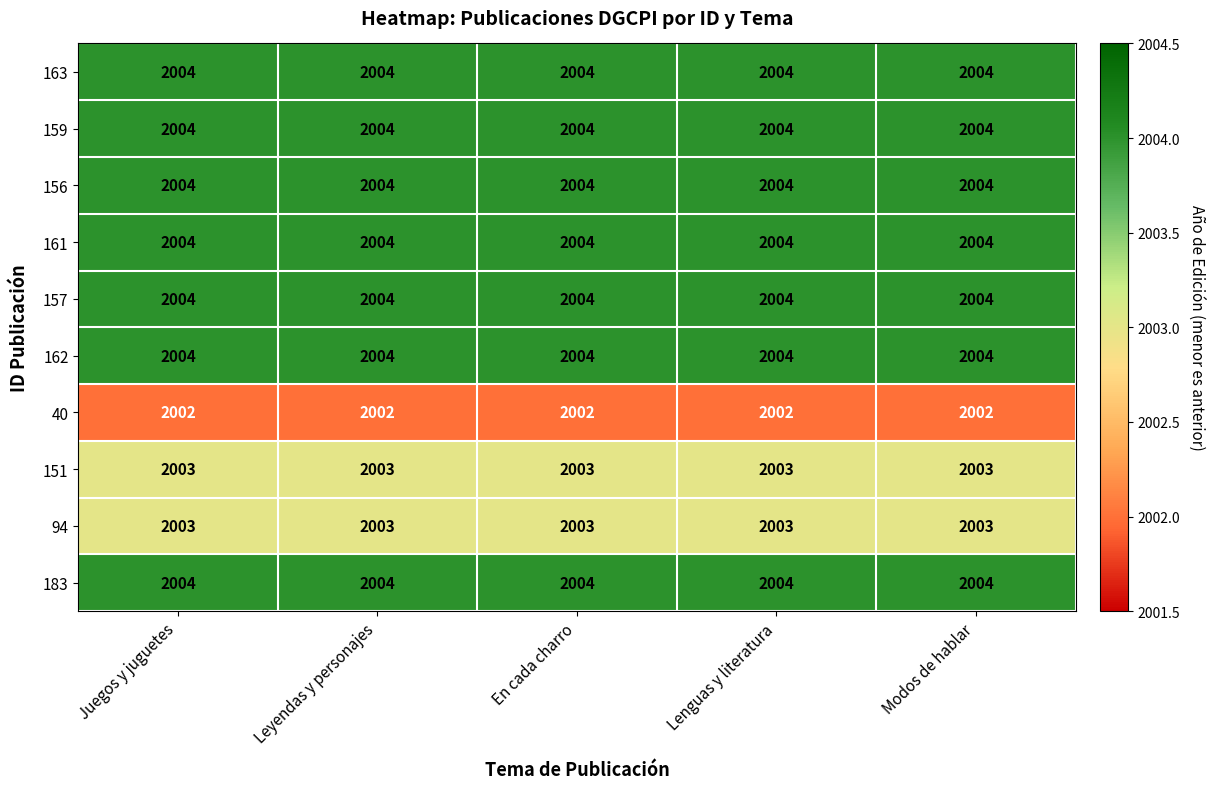

True or false: 157 has a value of 485 at Lenguas y literatura.

False